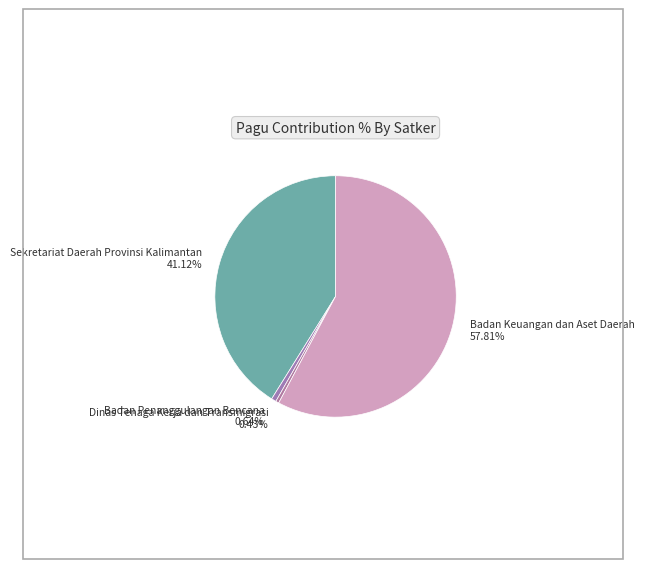

What is the ratio of the value at Badan Keuangan dan Aset Daerah to the value at Sekretariat Daerah Provinsi Kalimantan?

1.4